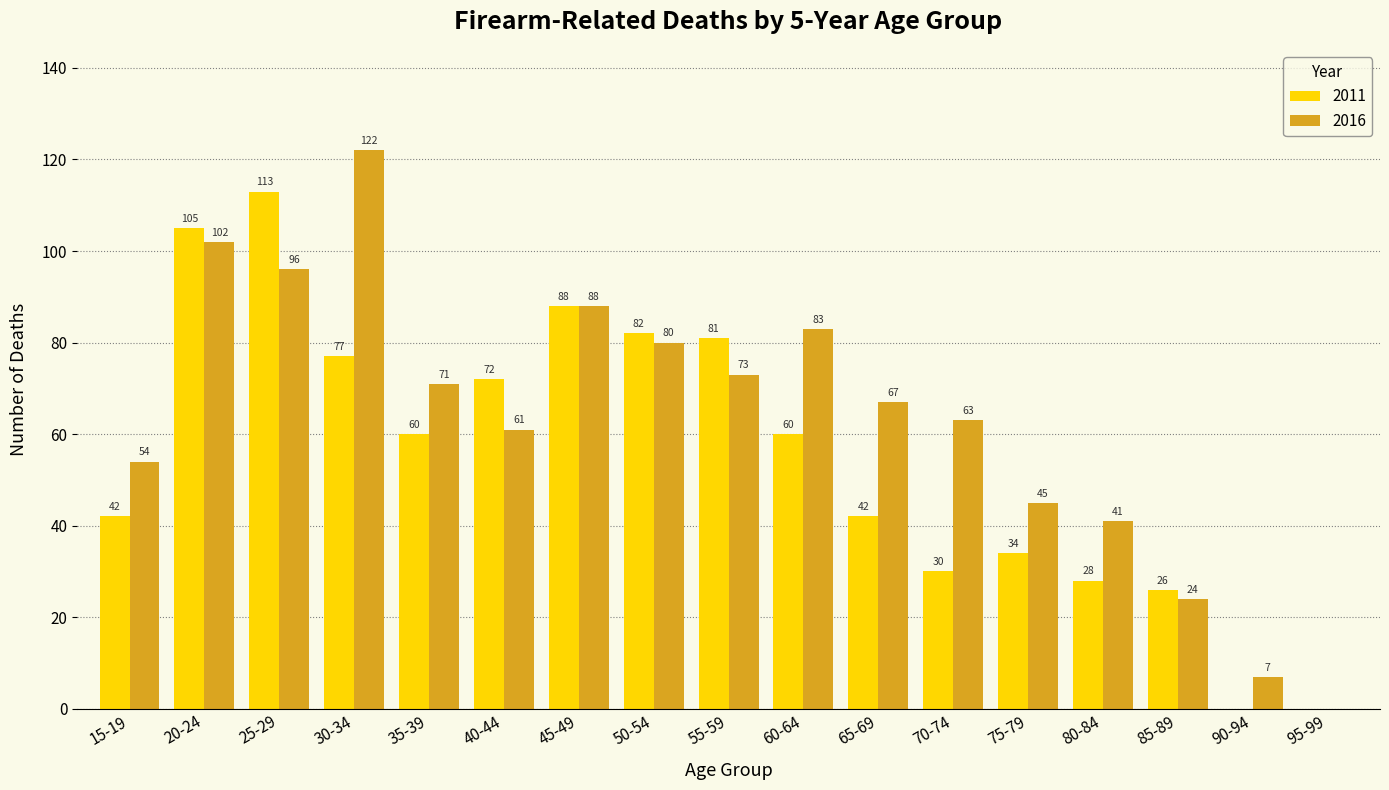

Which category has the highest value in the 2016 series?

30-34